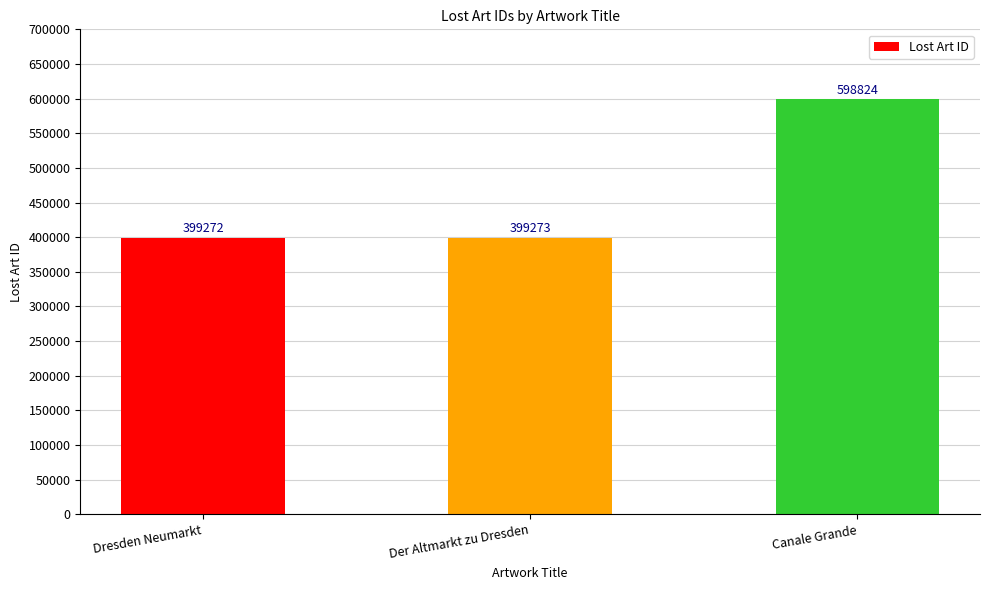

How many bars are there in total?

3